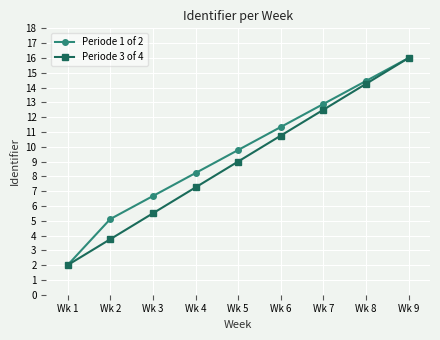

The value of Periode 1 of 2 at Wk 1 is 2.0. True or false?

True